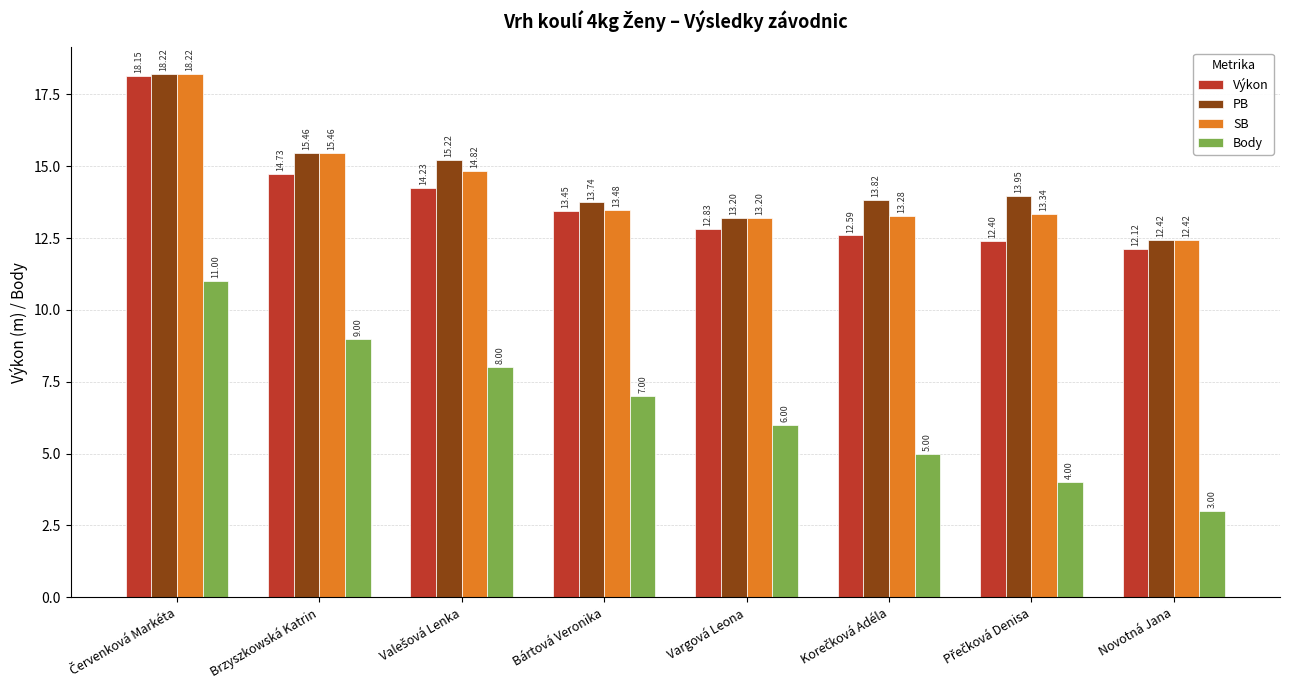

Where is Body nearest to the value 7?

Bártová Veronika